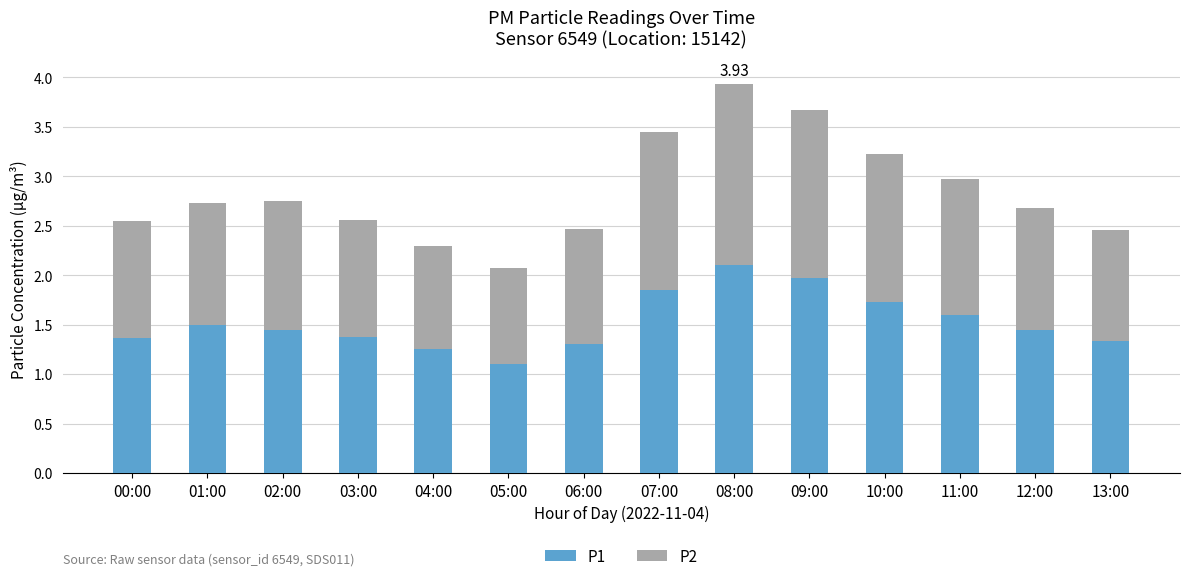

What is the sum of the P1 values at 08:00 and 01:00?

3.6